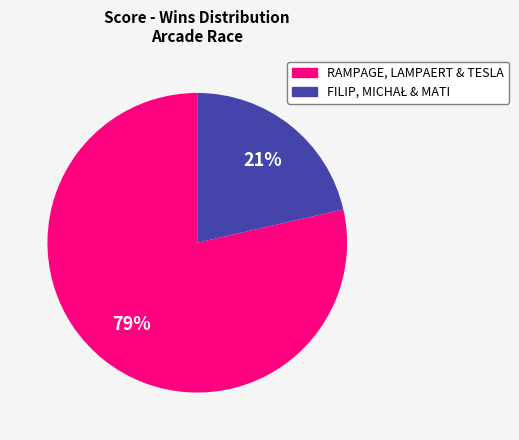

To the nearest percent, what is the average slice percentage?

50%